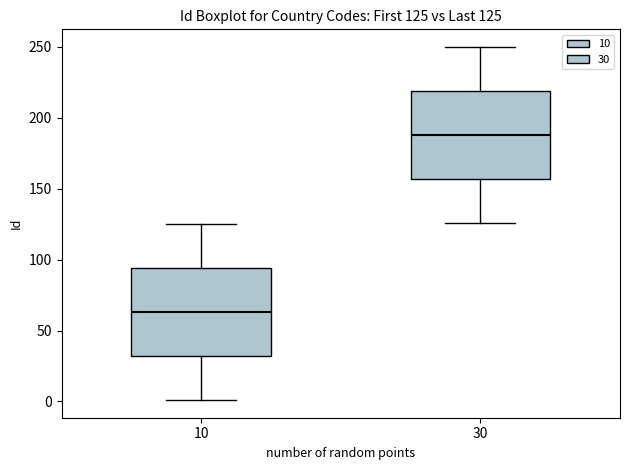

Which box's median line is the highest?

30